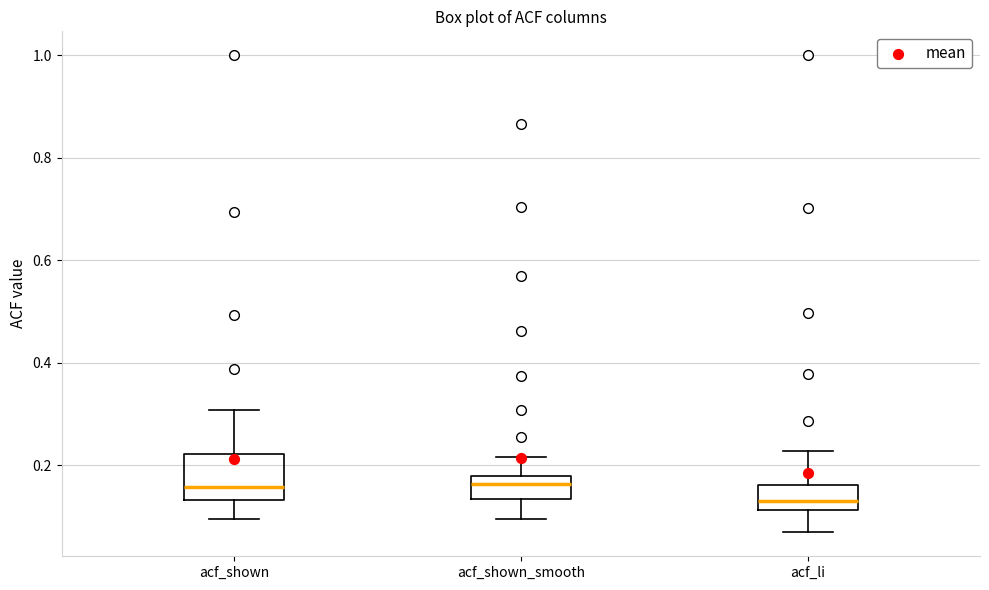

Where is the lower edge of the box for acf_li on the y-axis? The values are not printed on the chart, so give them approximately, as read against the axis.

0.12